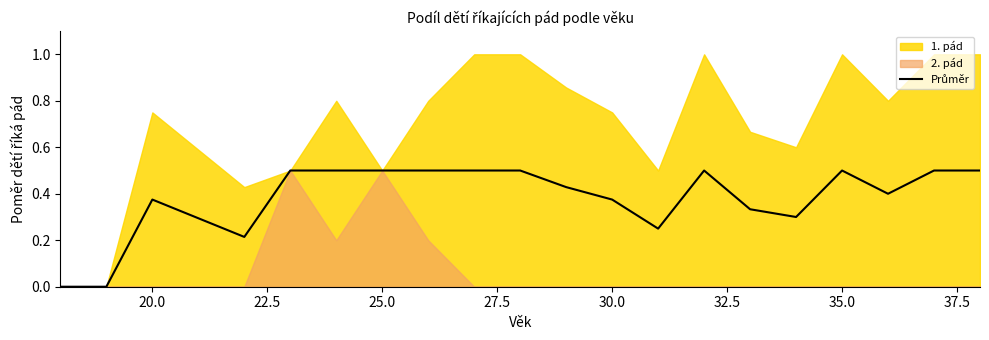

How many lines are shown in the chart?

1